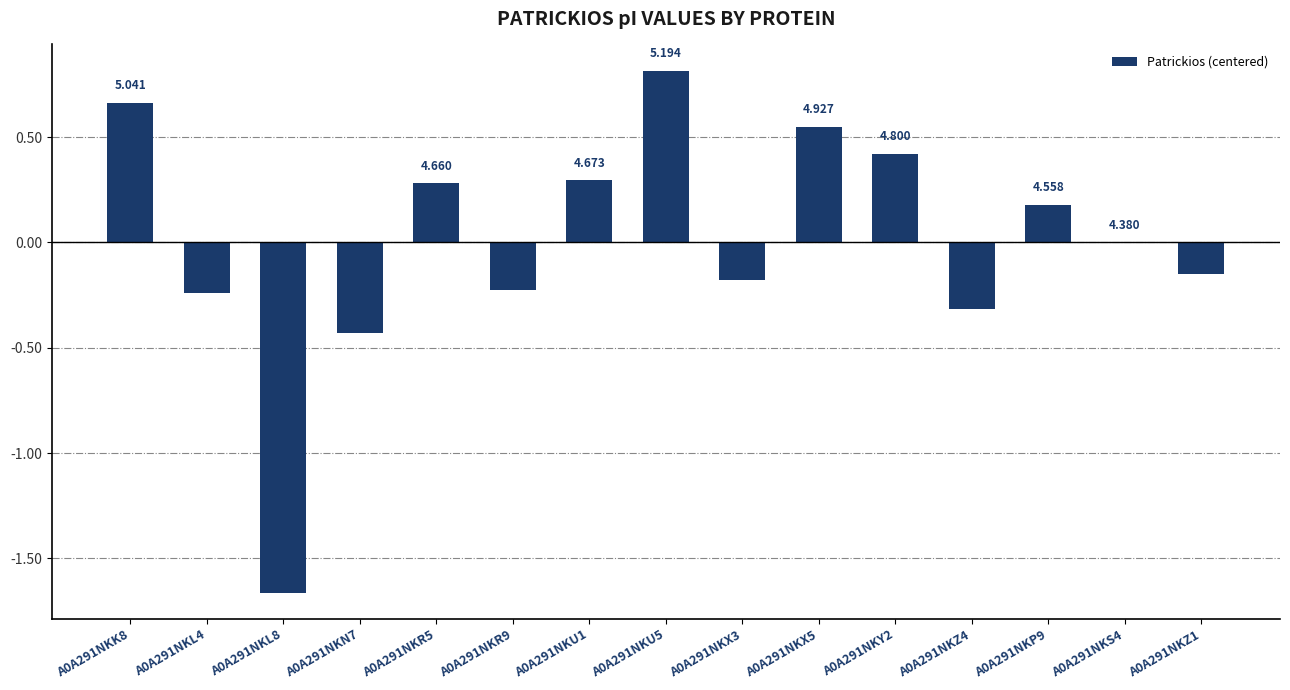

Are the bars horizontal?

No